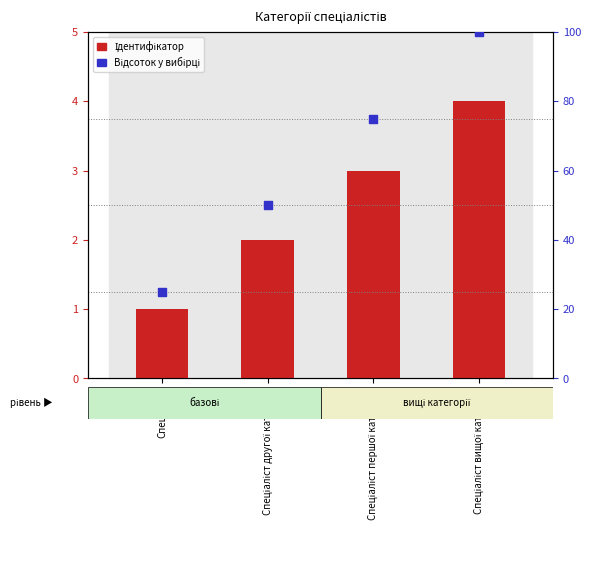

Which series contains the highest Y value?

Відсоток у вибірці